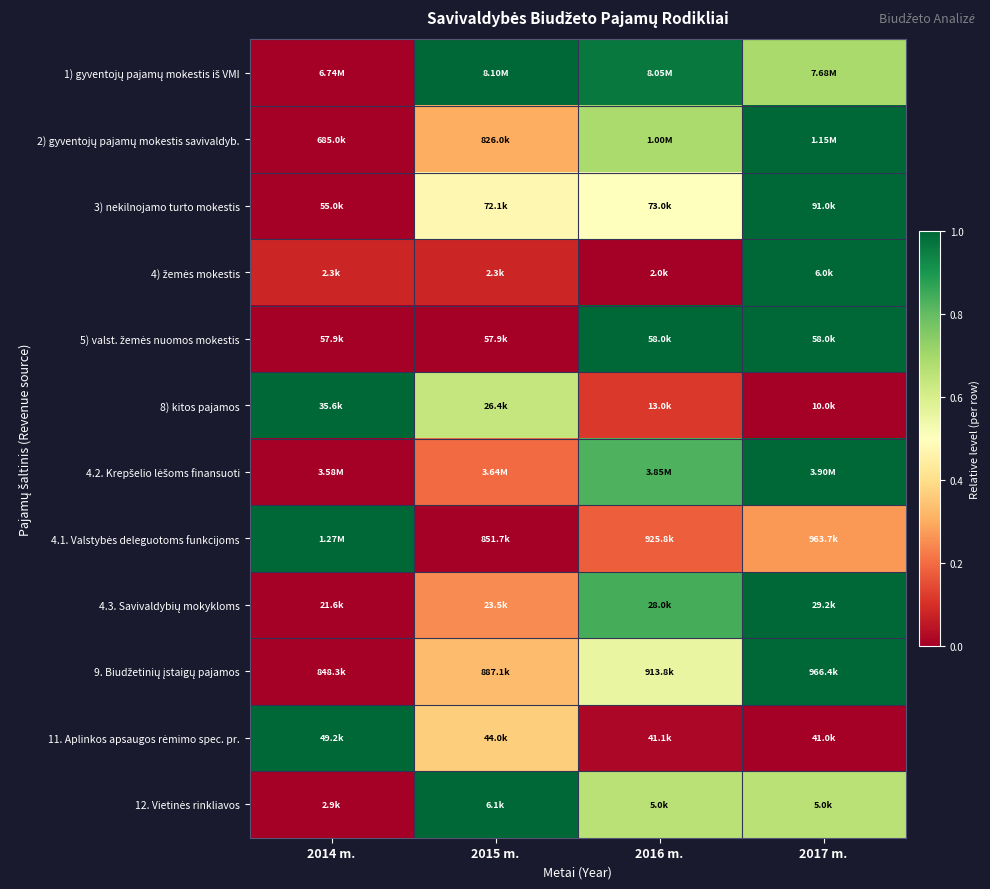

Which series has the largest range (max minus min)?

1) gyventojų pajamų mokestis iš VMI